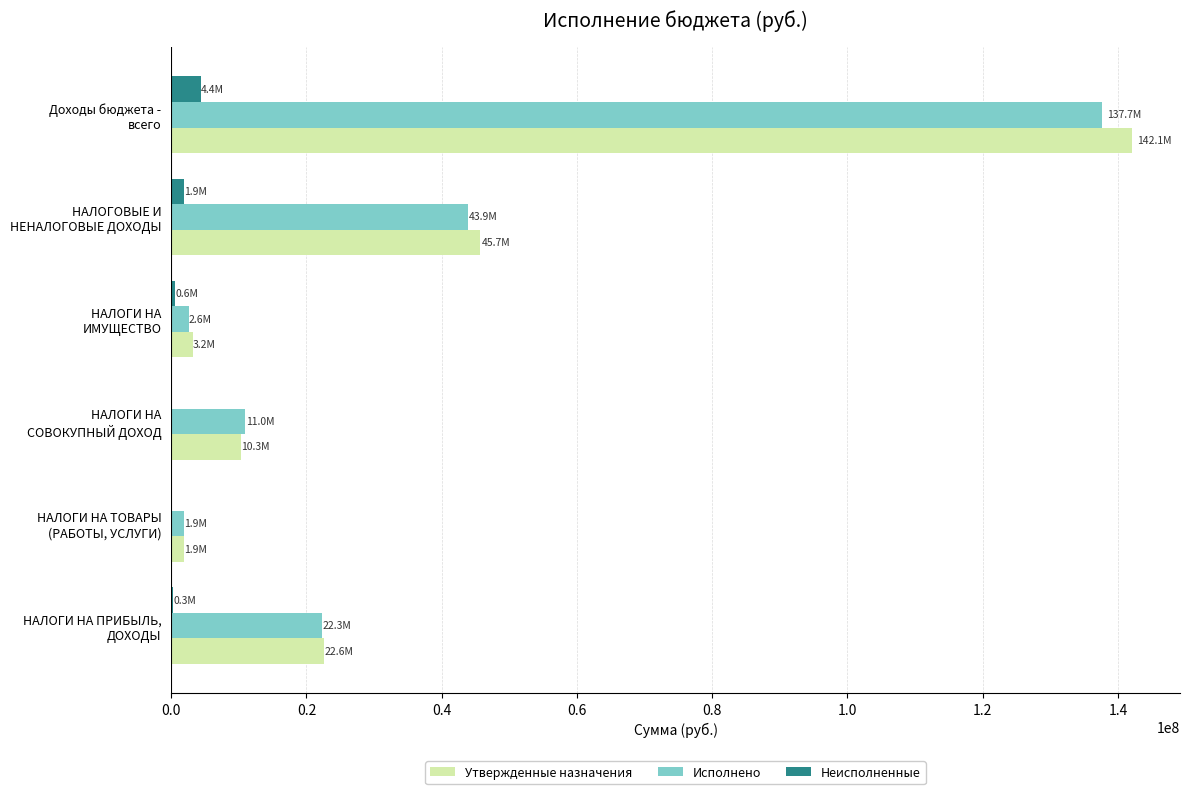

What is the maximum value for Исполнено?

137656708.3